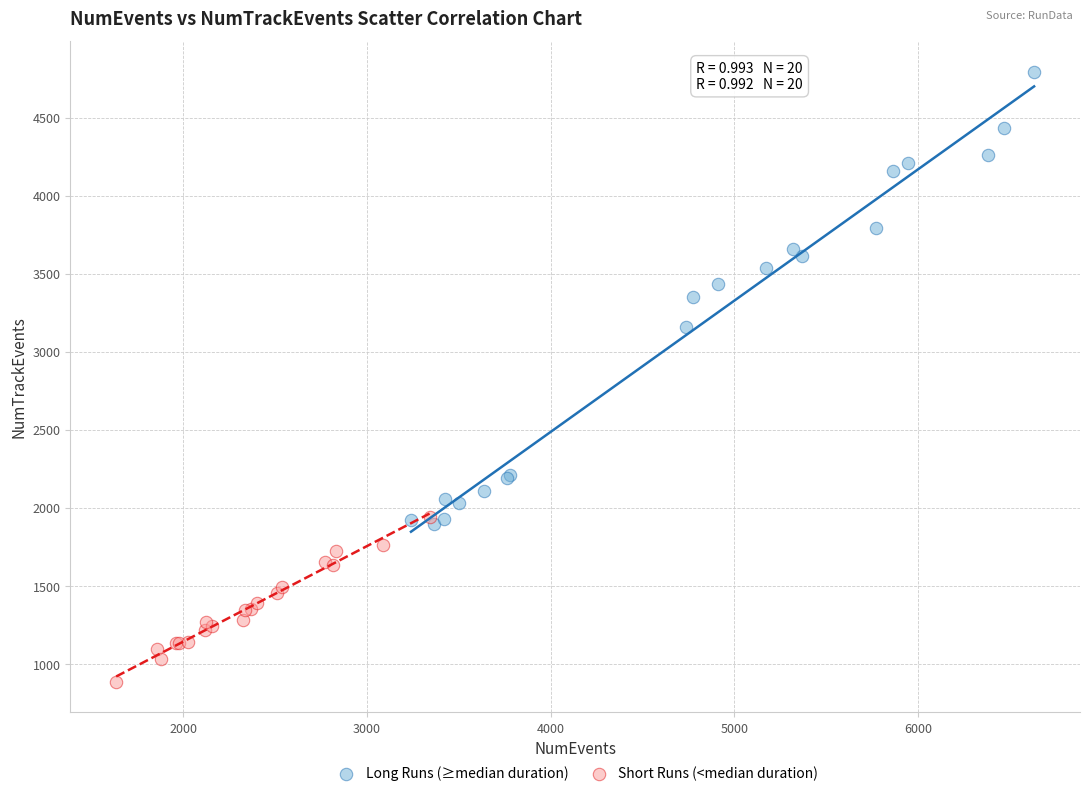

Which series has the largest Y range (max minus min)?

Long Runs (≥median duration)